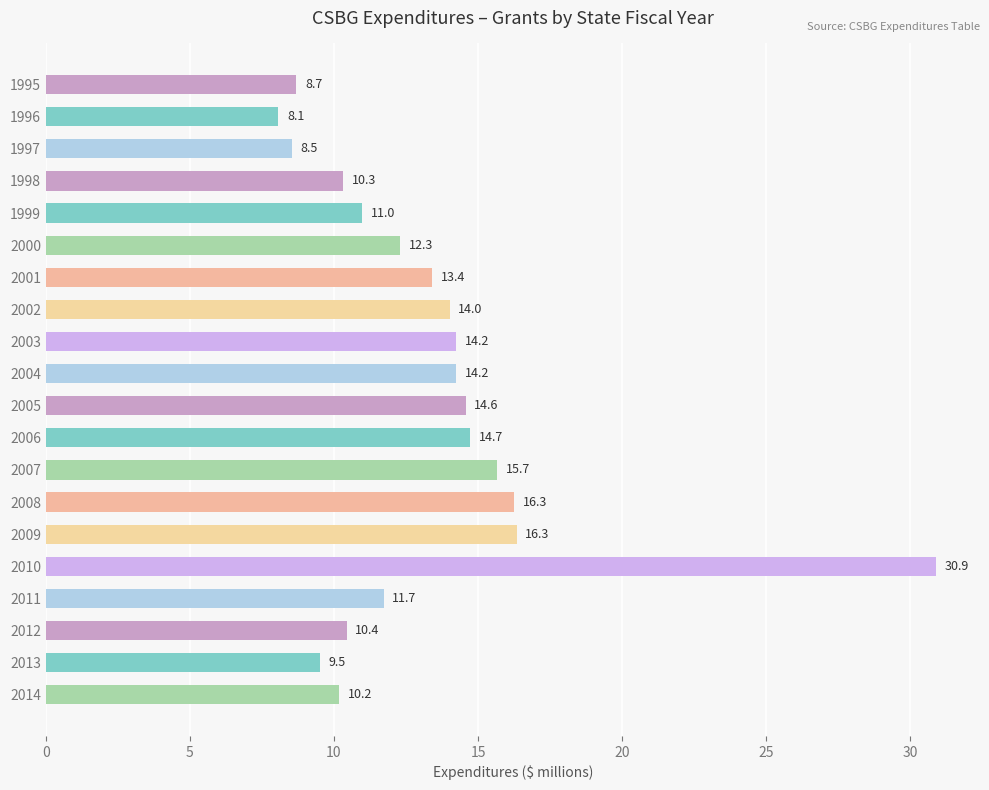

What is the average value?

13.3